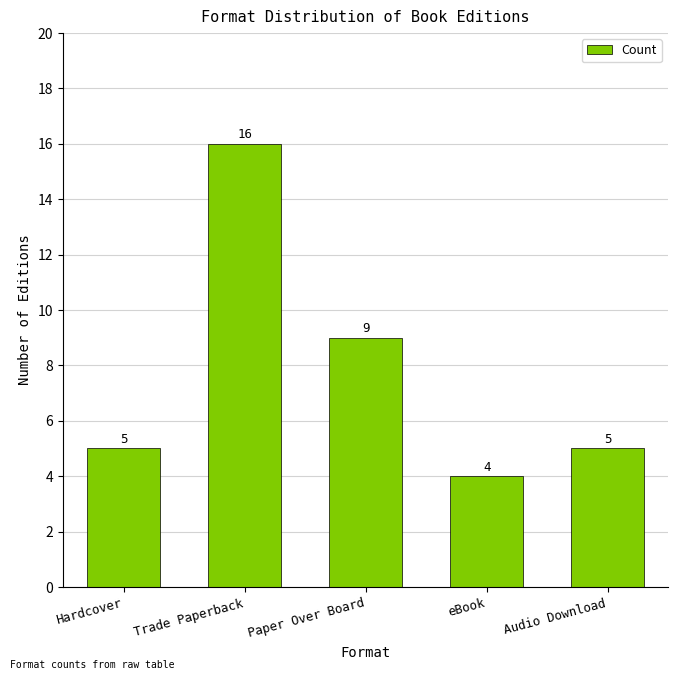

At which category does the chart reach its minimum across all series?

eBook